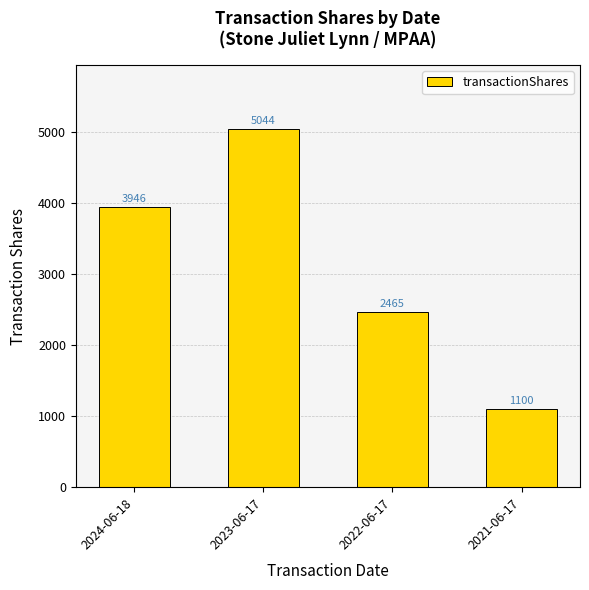

List the labels in order of value, largest first.

2023-06-17, 2024-06-18, 2022-06-17, 2021-06-17